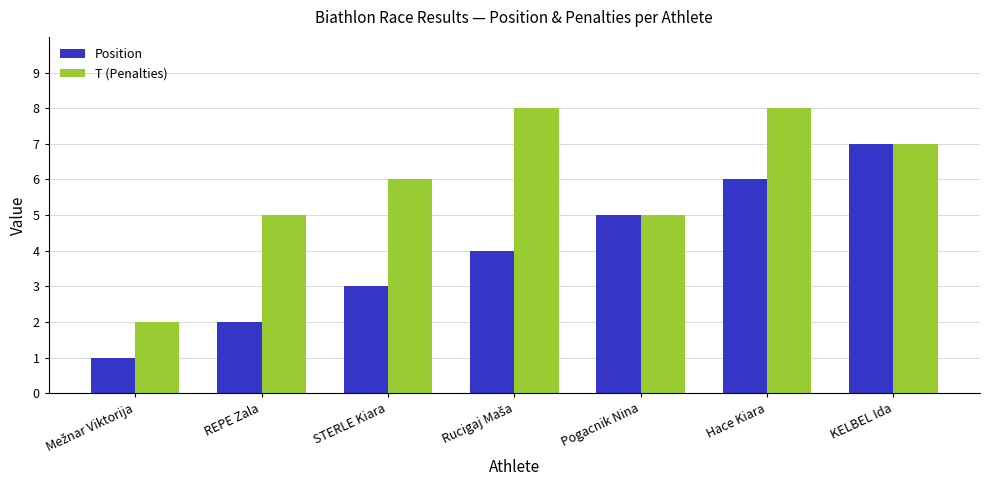

The value of T (Penalties) at STERLE Kiara is 10. True or false?

False